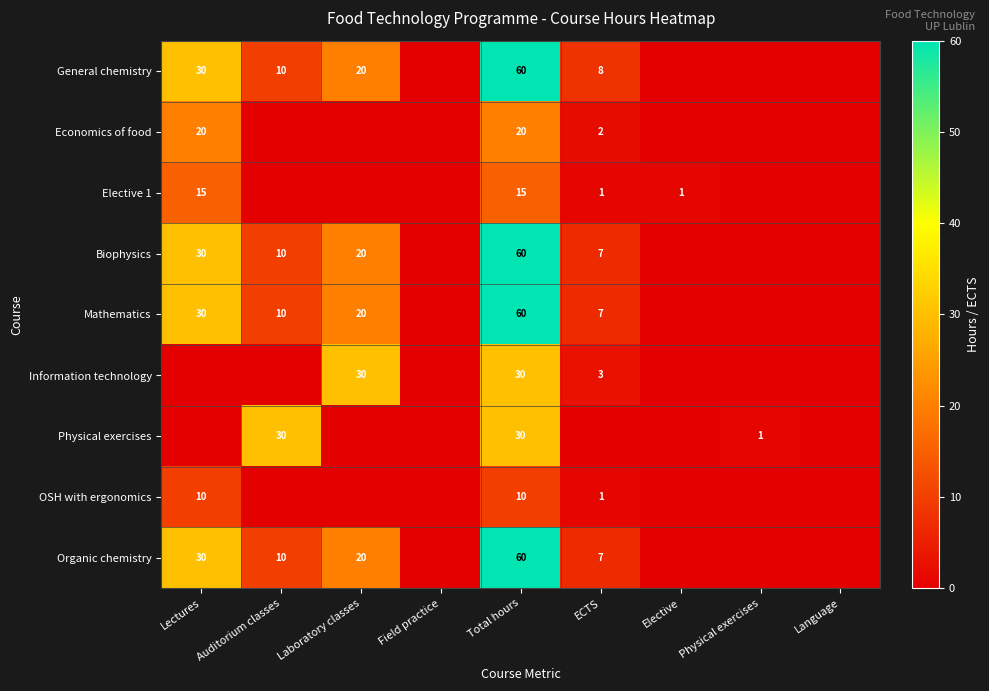

Is the value of Physical exercises at Physical exercises greater than the value of Mathematics at Total hours?

No